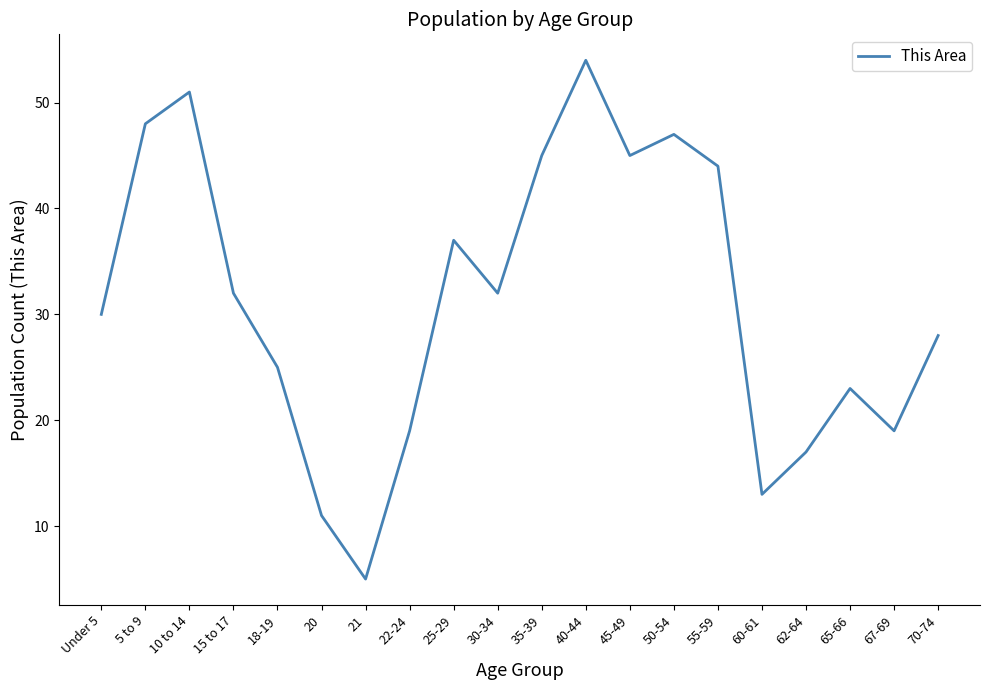

What is the difference between the maximum and minimum values?

49